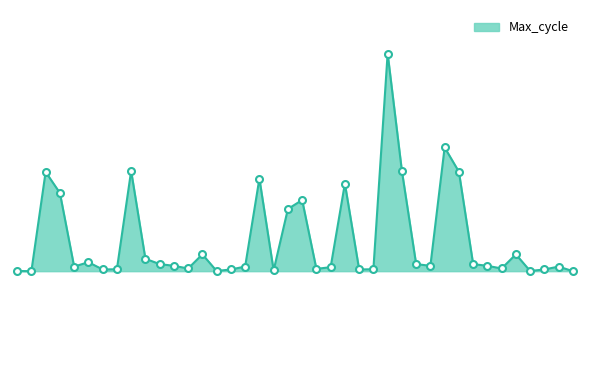

Reading left to right, transcribe all the data shown in this chart.

00:02=20046	00:16=20045	00:31=20564	00:46=20454	01:01=20069	01:16=20092	01:32=20054	01:47=20055	02:02=20569	02:17=20110	02:32=20082	02:47=20073	03:02=20059	03:17=20133	03:32=20046	03:47=20054	04:02=20069	04:17=20529	04:32=20049	04:47=20370	05:02=20417	05:17=20057	05:32=20066	05:47=20503	06:02=20054	06:17=20055	06:32=20110	06:47=20569	07:02=20082	07:17=20073	07:32=20692	07:47=20565	08:02=20082	08:17=20073	08:32=20059	08:47=20133	09:02=20046	09:17=20054	09:32=20069	09:47=20045